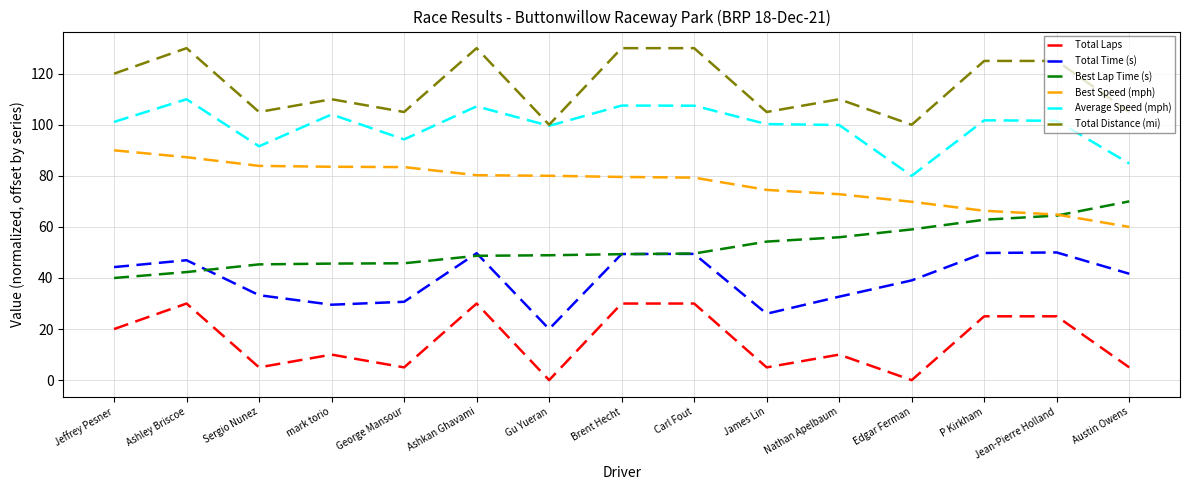

How many series are shown in this chart?

6